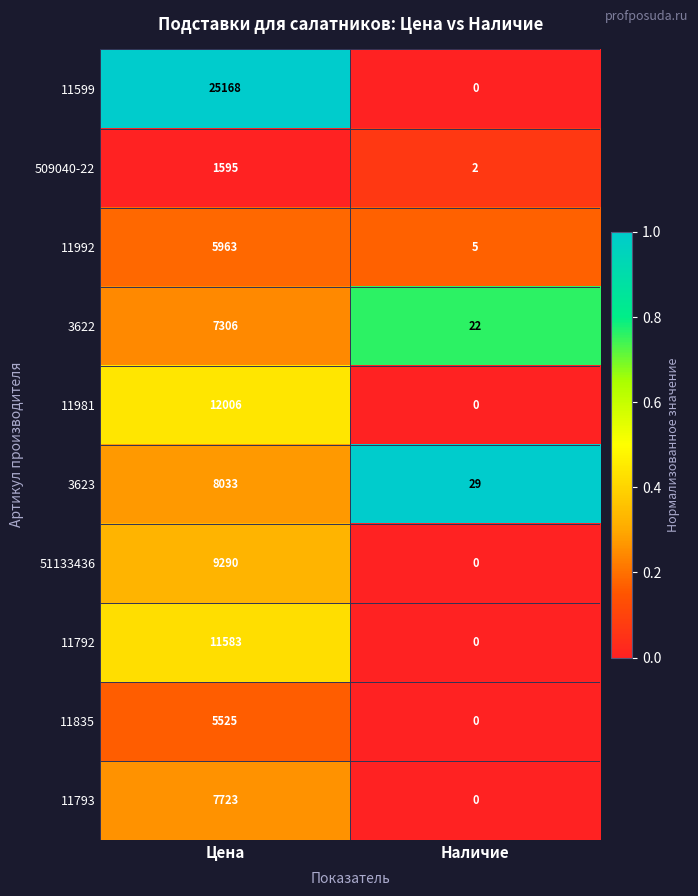

What is the average value of the 11792 series?

5792